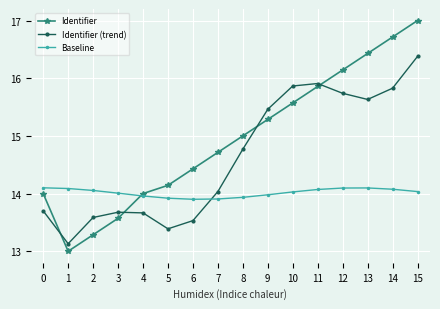

Which series has the largest total across all categories?

Identifier